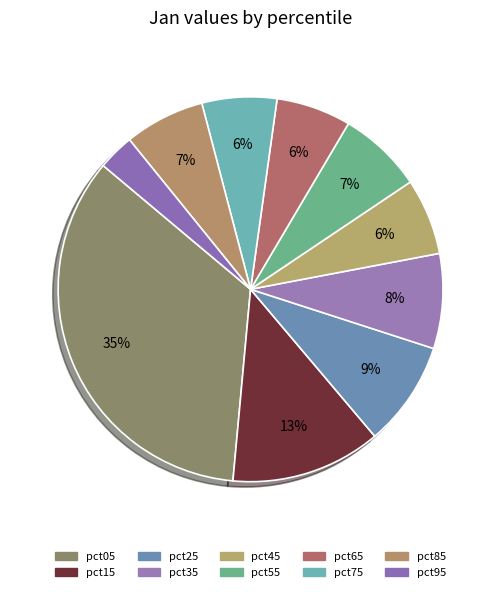

Does any single category account for the majority?

No